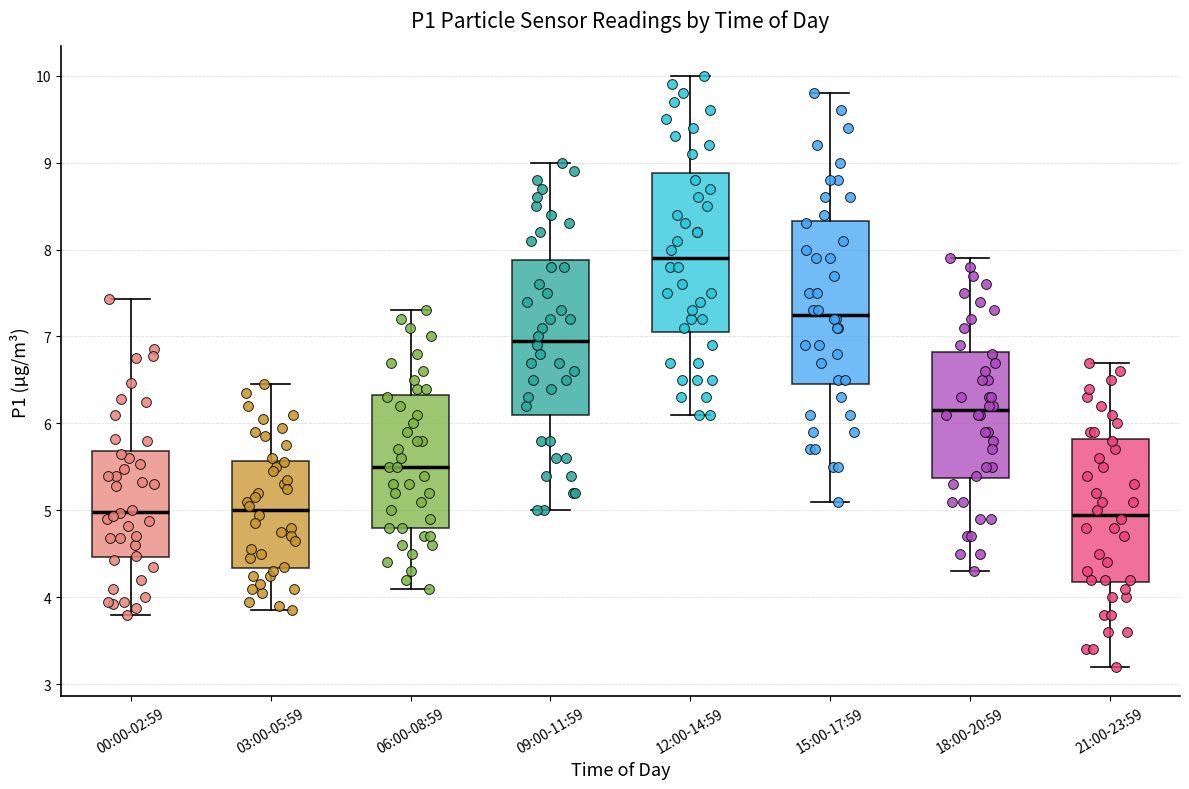

Reading left to right, transcribe this box plot: for each box, give where its median line is, the range the box spans, and where its two whiskers end, as read against the y-axis. The values are not printed on the chart, so give them approximately, as read against the axis.

00:00-02:59: median 5.0, box 4.5 to 5.7, whiskers 3.8 to 7.4
03:00-05:59: median 5.0, box 4.3 to 5.6, whiskers 3.9 to 6.5
06:00-08:59: median 5.5, box 4.8 to 6.3, whiskers 4.1 to 7.3
09:00-11:59: median 7.0, box 6.1 to 7.9, whiskers 5.0 to 9.0
12:00-14:59: median 7.9, box 7.1 to 8.9, whiskers 6.1 to 10.0
15:00-17:59: median 7.3, box 6.5 to 8.3, whiskers 5.1 to 9.8
18:00-20:59: median 6.2, box 5.4 to 6.8, whiskers 4.3 to 7.9
21:00-23:59: median 5.0, box 4.2 to 5.8, whiskers 3.2 to 6.7